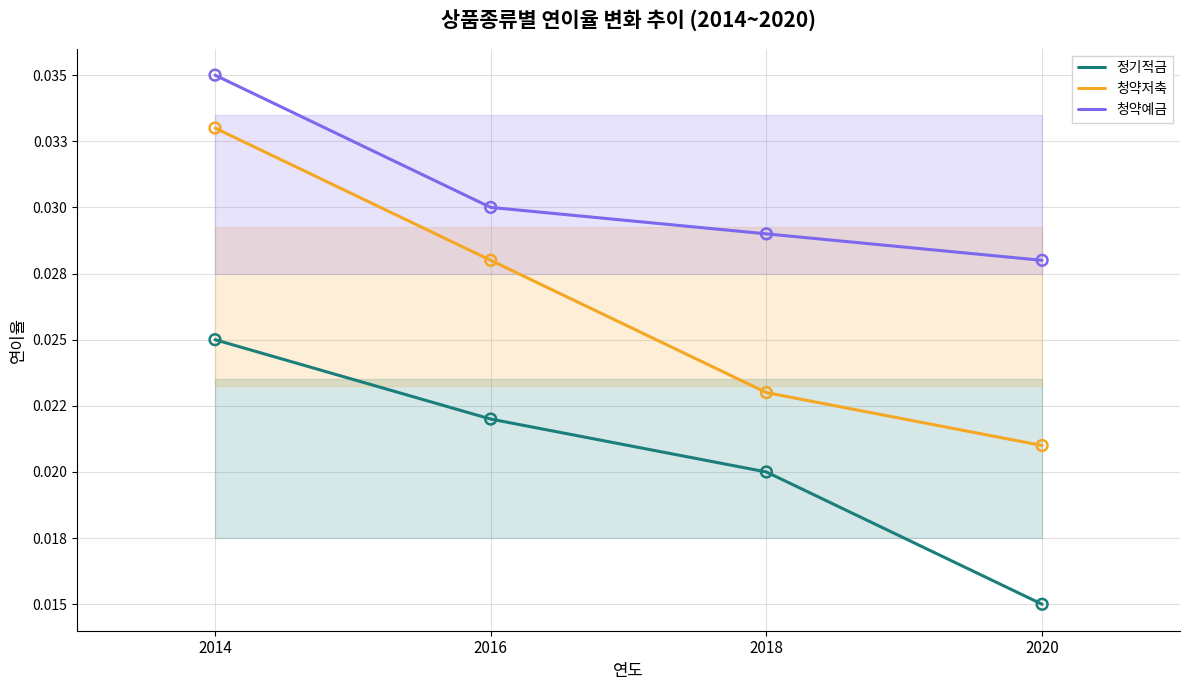

At how many categories does at least one series exceed 0?

4